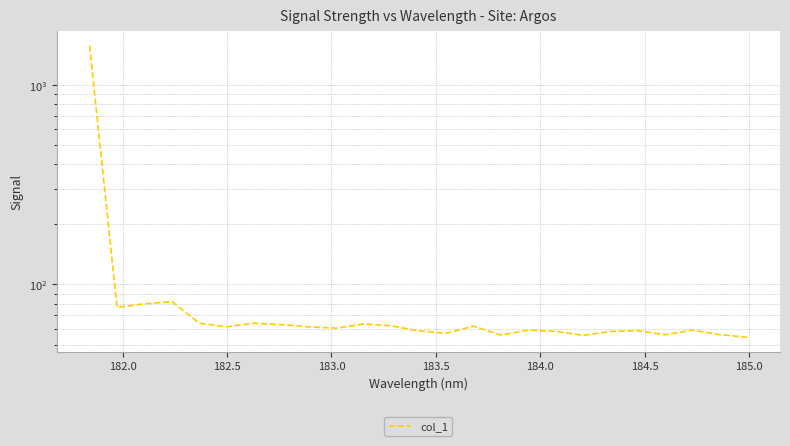

Where is the first local minimum?

182.0